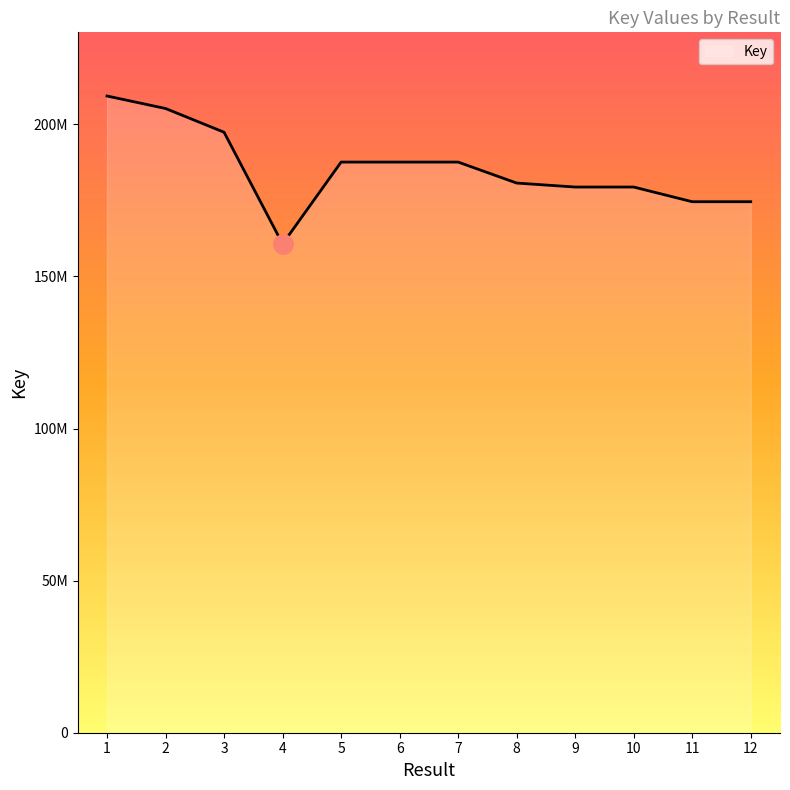

Does the chart display data point markers on the line(s)?

No